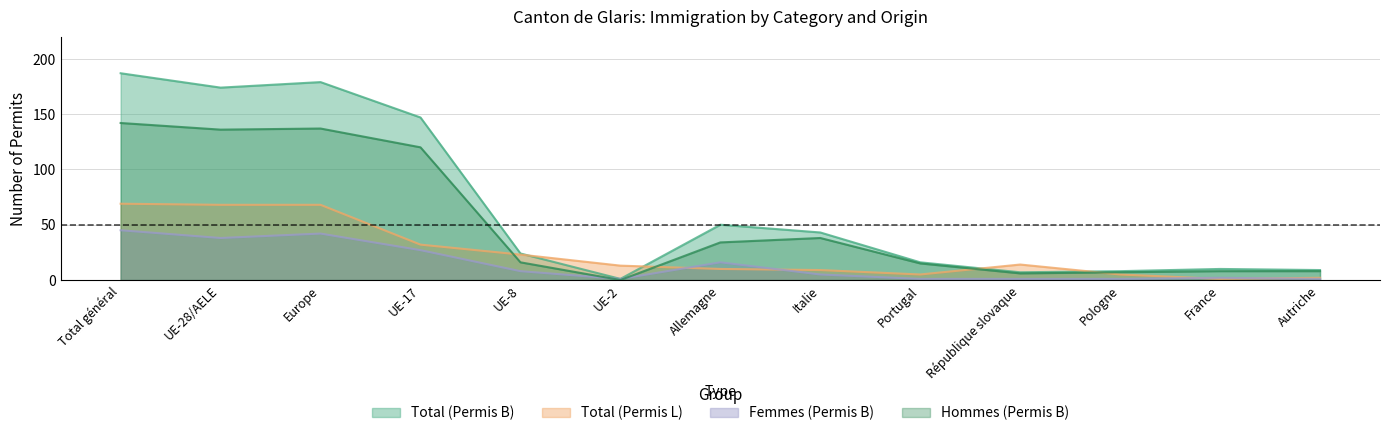

True or false: Total (Permis B) and Total (Permis L) intersect in this chart.

True